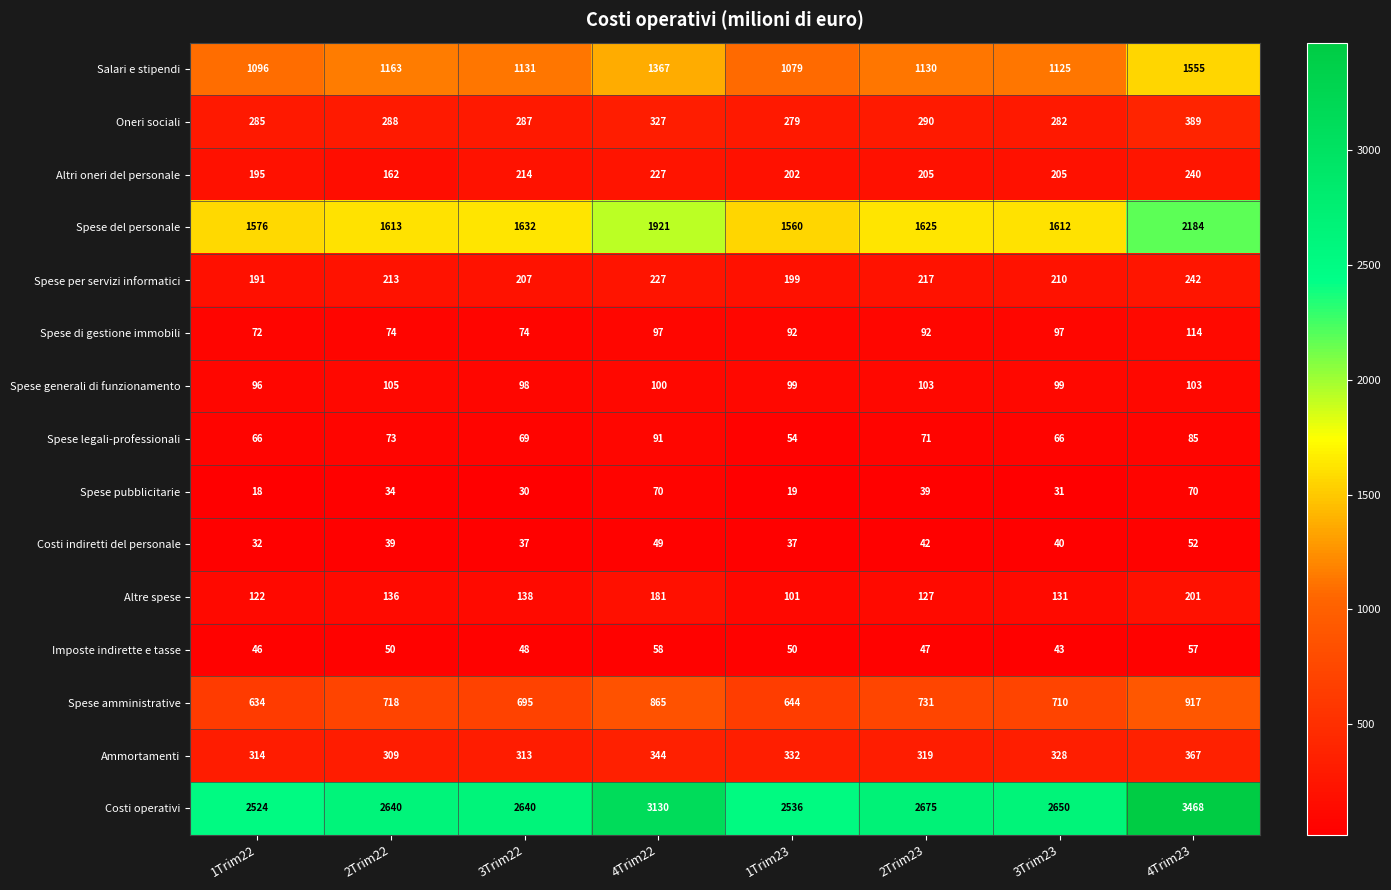

Rank the series at 2Trim23 from lowest to highest value.

Spese pubblicitarie, Costi indiretti del personale, Imposte indirette e tasse, Spese legali-professionali, Spese di gestione immobili, Spese generali di funzionamento, Altre spese, Altri oneri del personale, Spese per servizi informatici, Oneri sociali, Ammortamenti, Spese amministrative, Salari e stipendi, Spese del personale, Costi operativi